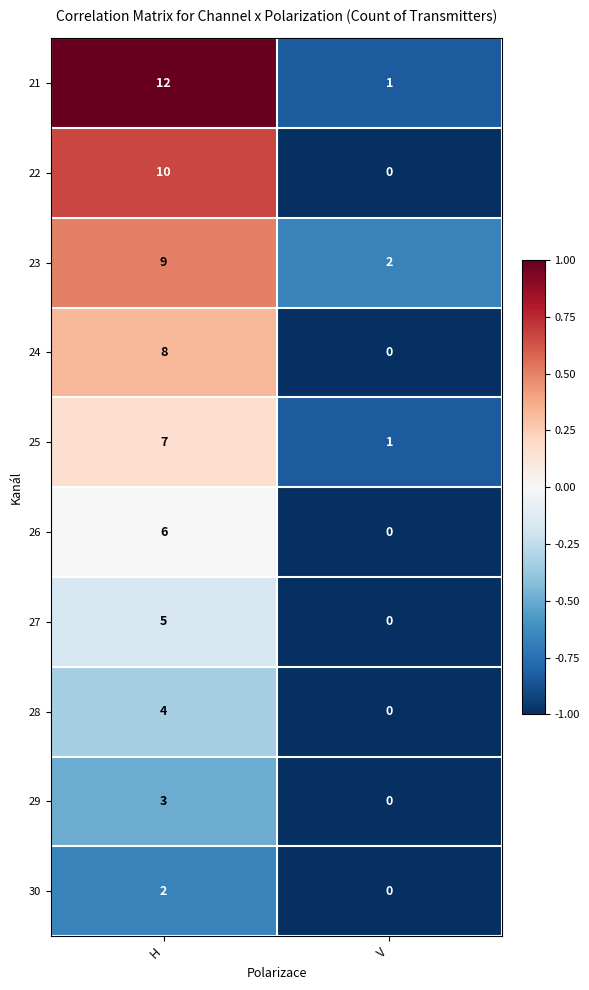

How many distinct data groups are displayed?

10